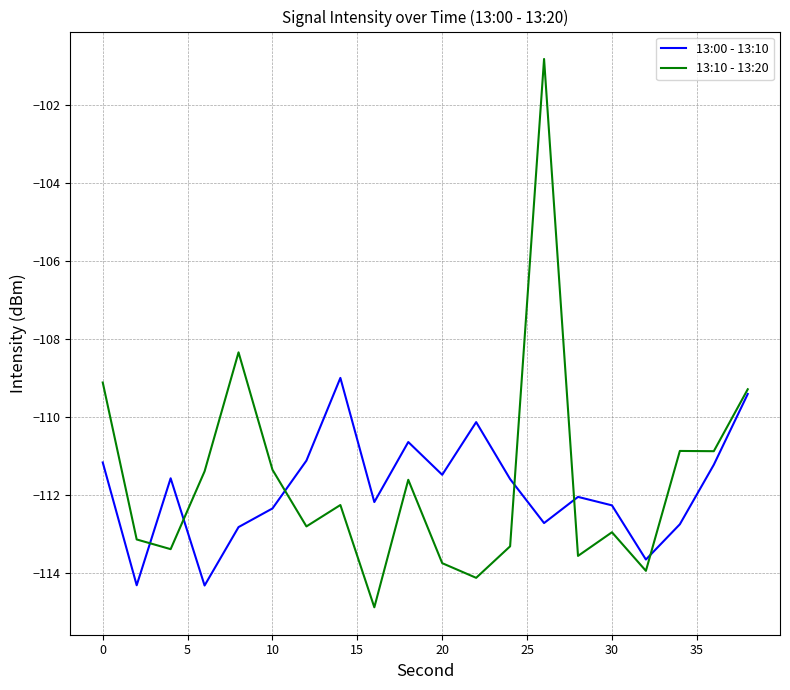

Which series has the largest range (max minus min)?

13:10 - 13:20